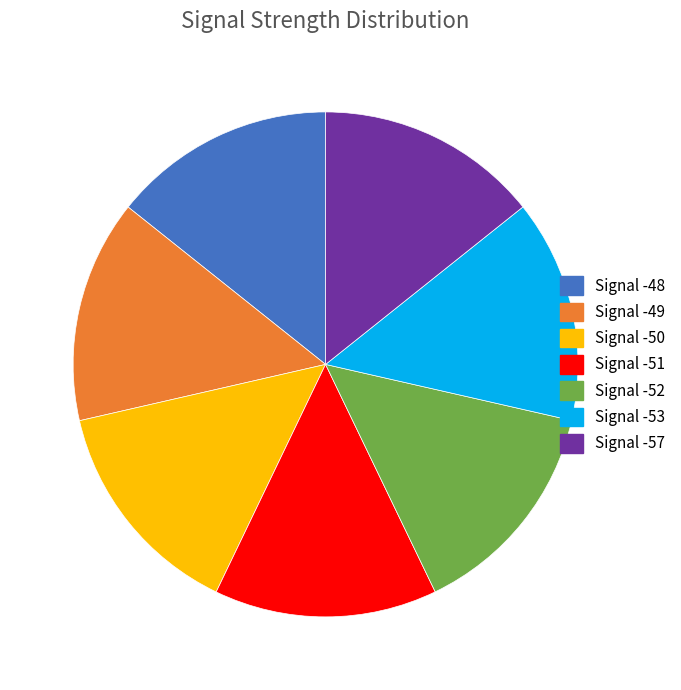

Combined, do Signal -57 and Signal -48 account for over 50%?

No